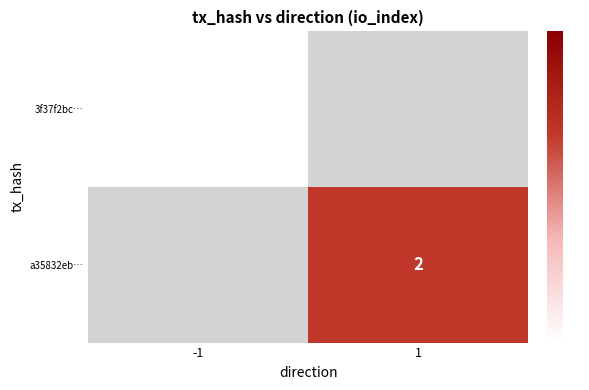

What is the maximum value shown in the chart?

2.0